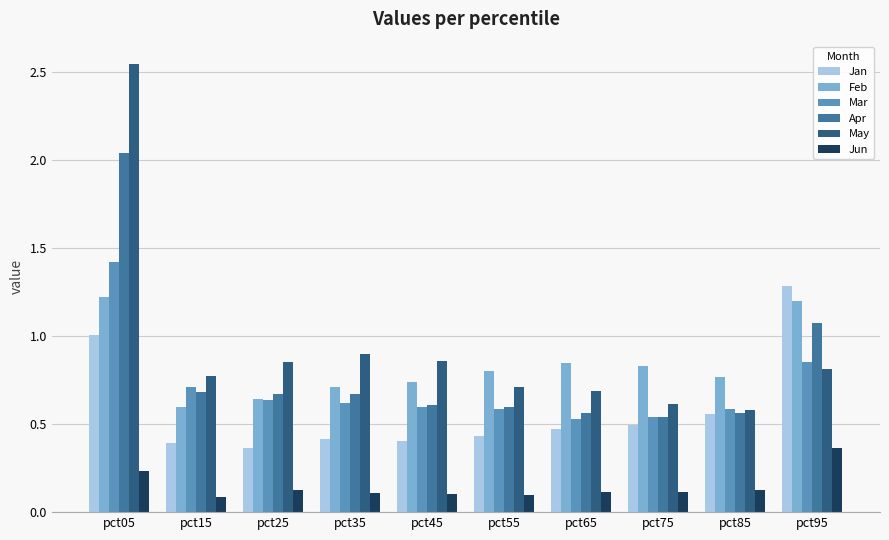

At which category is the sum across all series the highest?

pct05